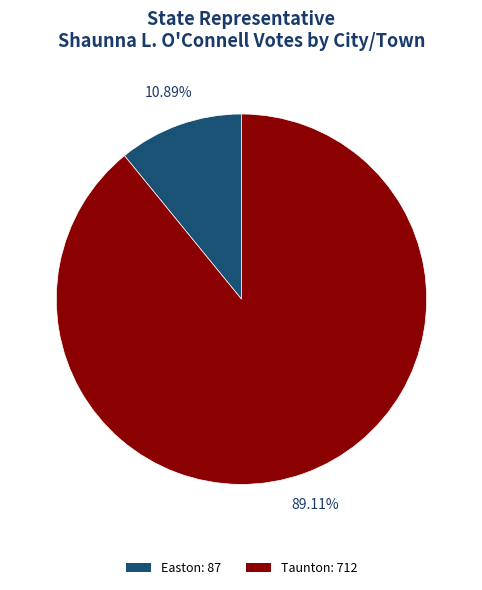

Count the number of slices in the pie.

2